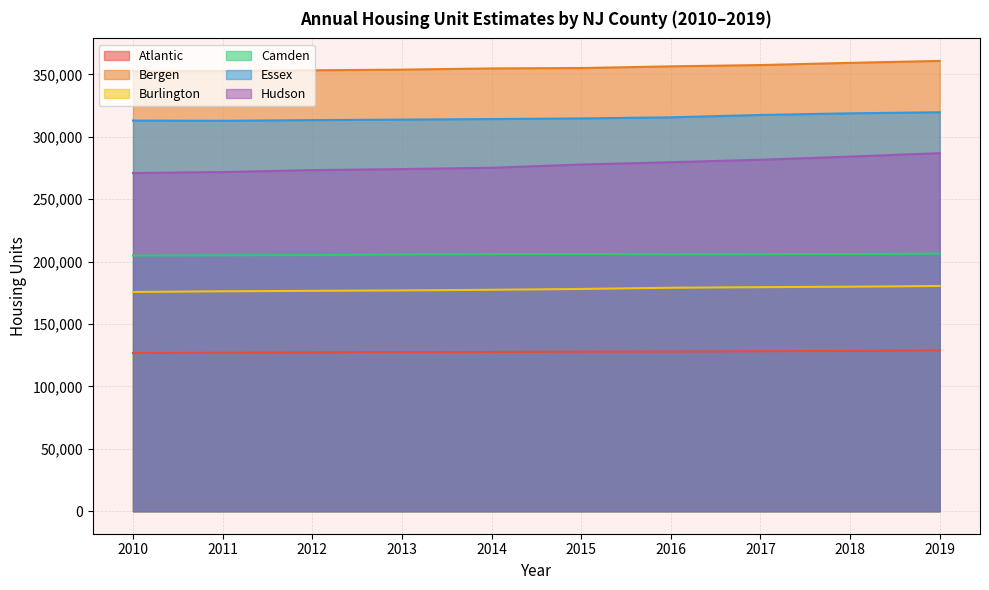

Which series has the widest spread of values?

Hudson